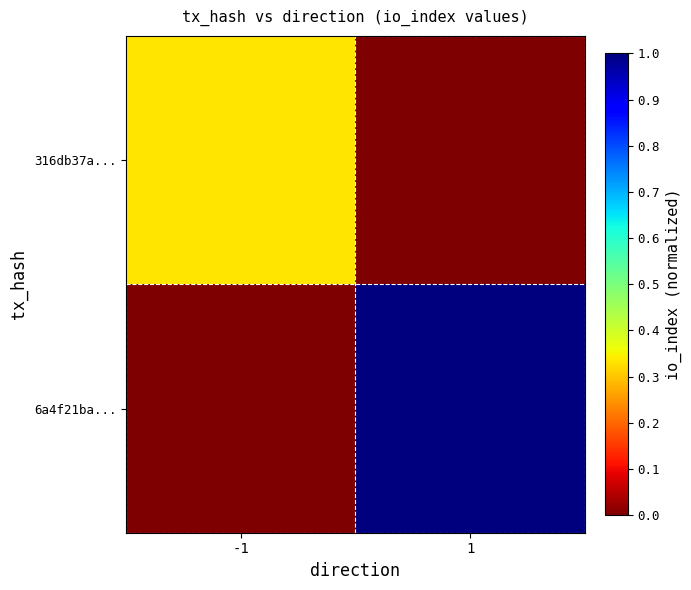

Count the number of data series in this chart.

2